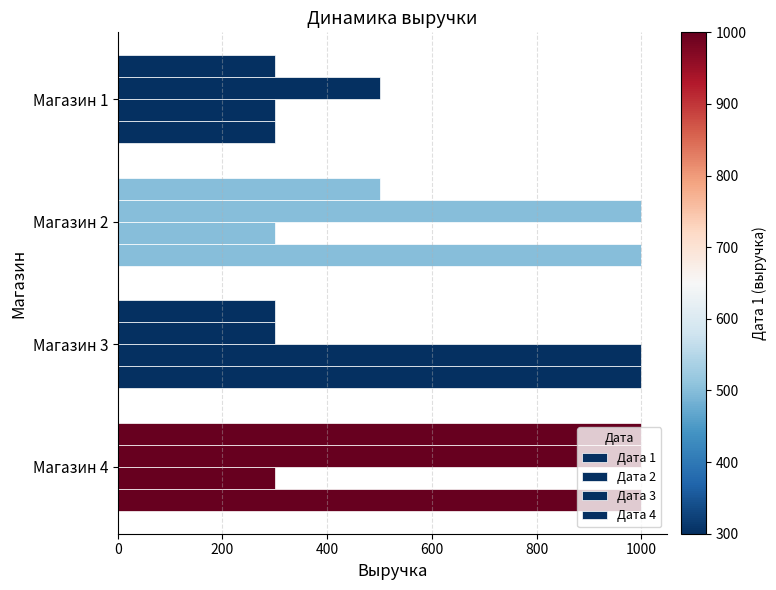

How many series are shown in this chart?

4